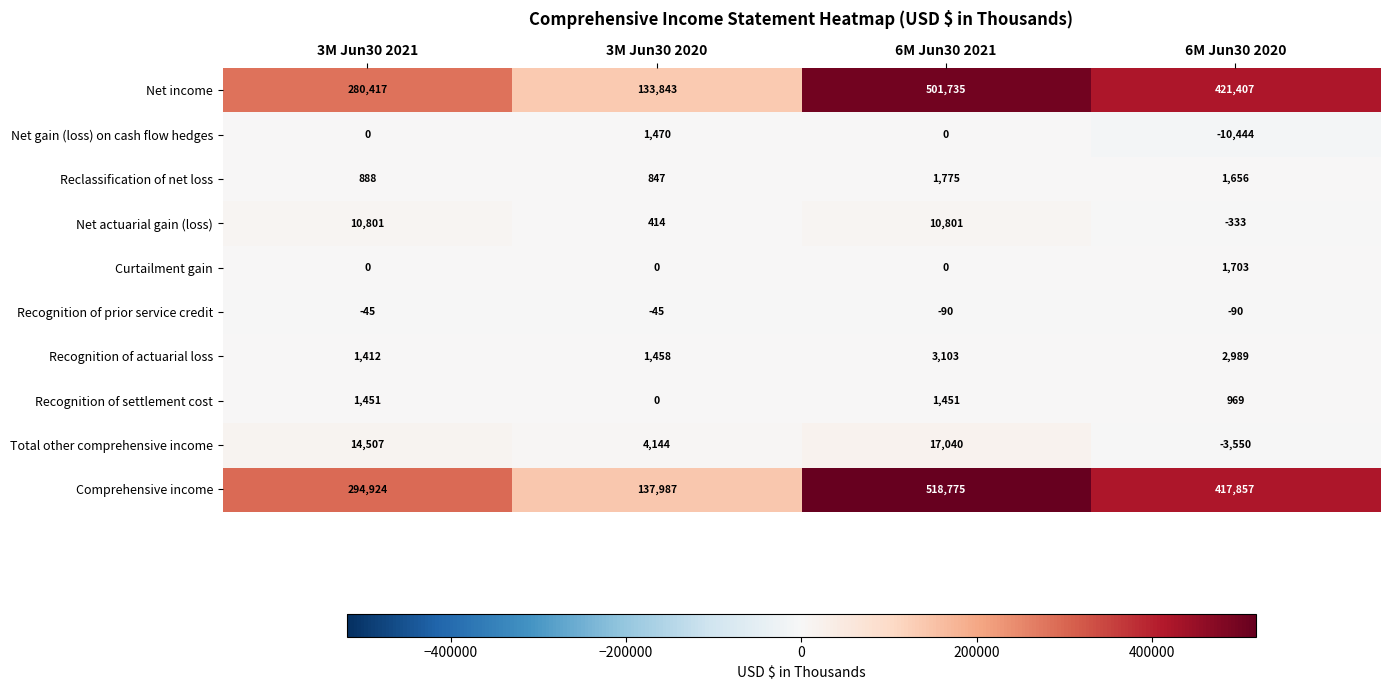

What is the spread (max minus min) of values at 3M Jun30 2020?

138032